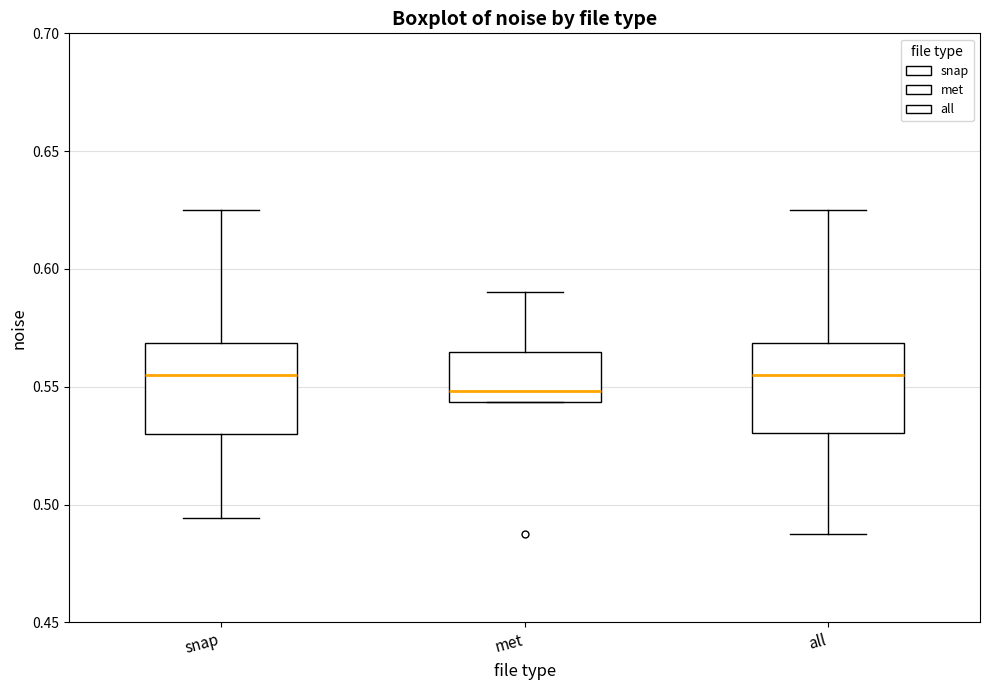

Reading left to right, read every box against the y-axis: the position of its median line, the range the box covers, and the ends of its whiskers. The values are not printed on the chart, so give them approximately, as read against the axis.

snap: median 0.555, box 0.530 to 0.570, whiskers 0.495 to 0.625
met: median 0.550, box 0.545 to 0.565, whiskers 0.545 to 0.590
all: median 0.555, box 0.530 to 0.570, whiskers 0.490 to 0.625